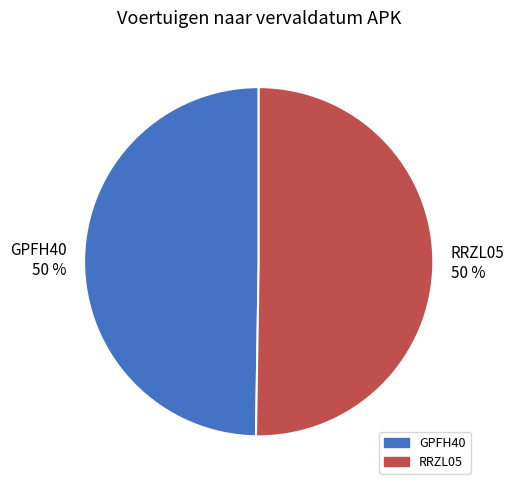

To the nearest percent, what portion does GPFH40 represent?

50%